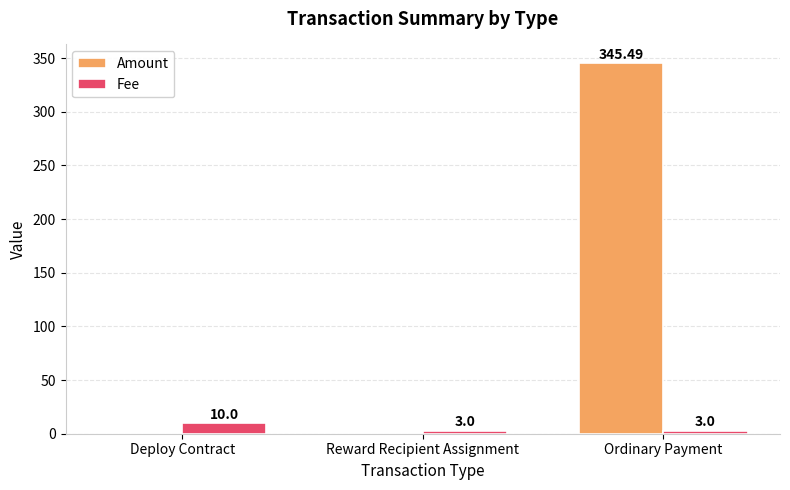

Is the value of Amount at Reward Recipient Assignment greater than the value of Fee at Deploy Contract?

No